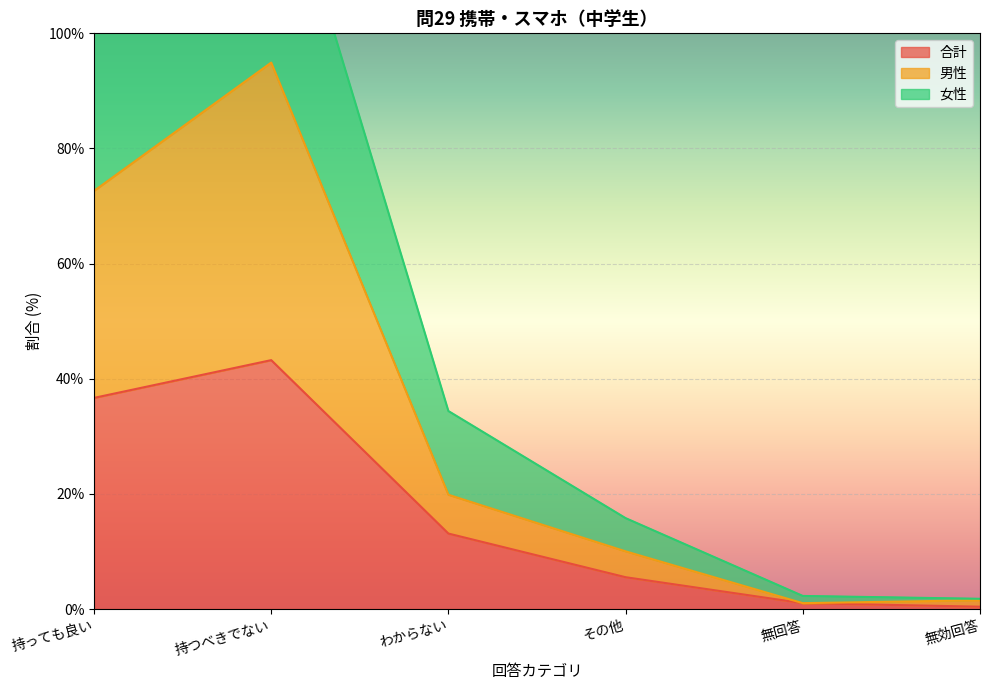

Reading left to right, list all the values displayed in this chart.

合計: 持っても良い=36.7	持つべきでない=43.2	わからない=13.1	その他=5.5	無回答=1.0	無効回答=0.4
男性: 持っても良い=72.6	持つべきでない=94.9	わからない=19.9	その他=10.0	無回答=1.0	無効回答=1.5
女性: 持っても良い=109.5	持つべきでない=136.3	わからない=34.4	その他=15.8	無回答=2.3	無効回答=1.8